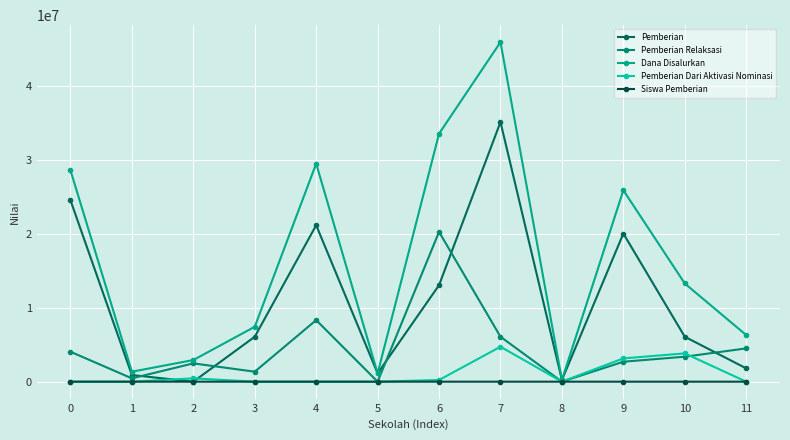

Which series changed the most between 3 and 11?

Pemberian